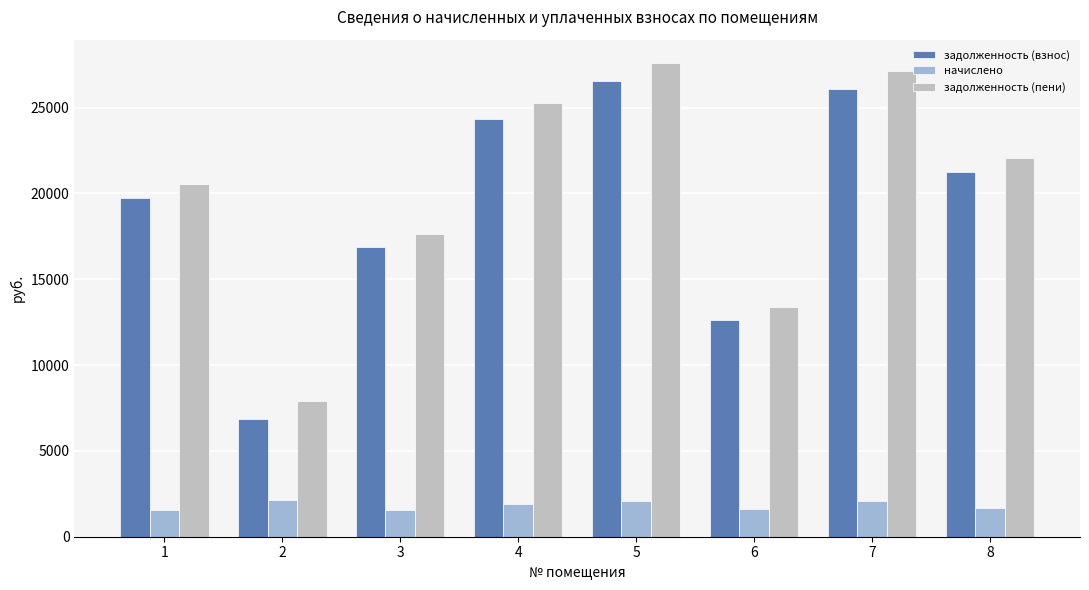

How many bars are there in total?

24